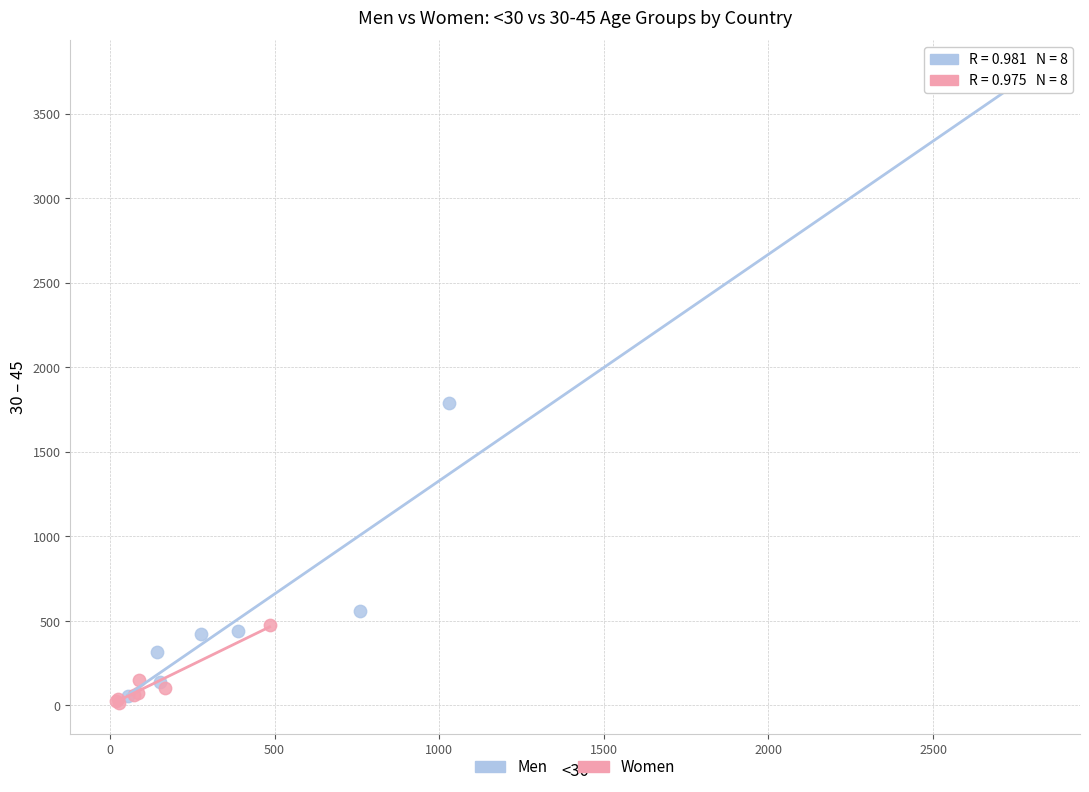

Which series contains the lowest Y value?

Women